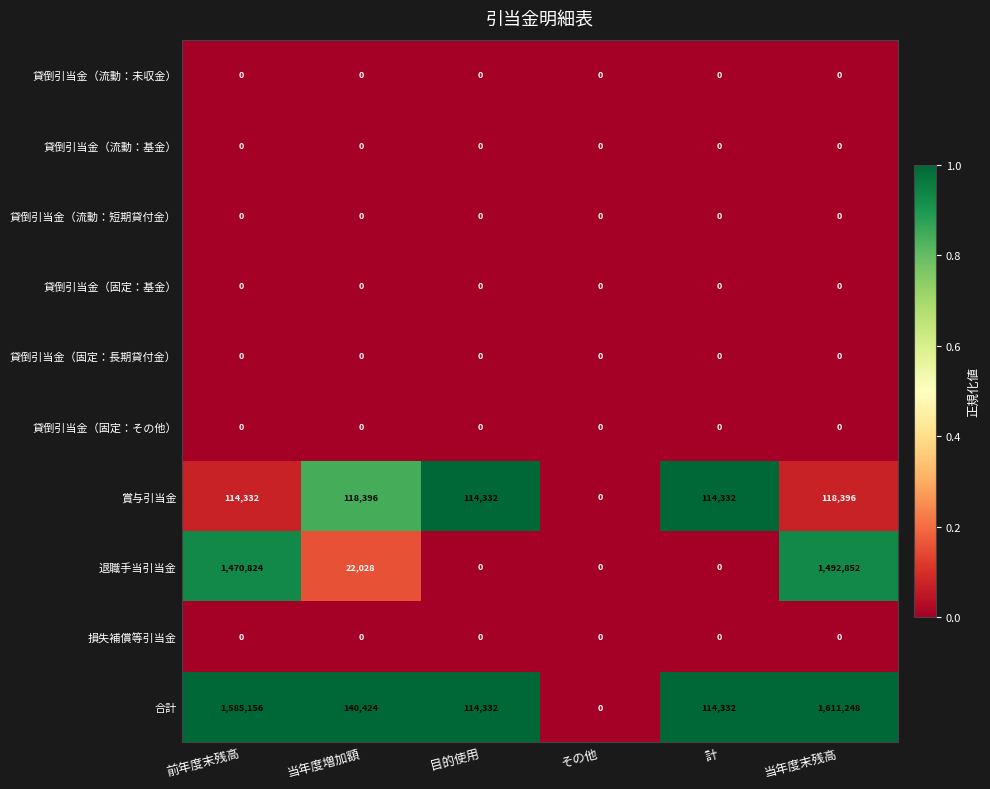

What is the spread (max minus min) of values at 前年度末残高?

1585156